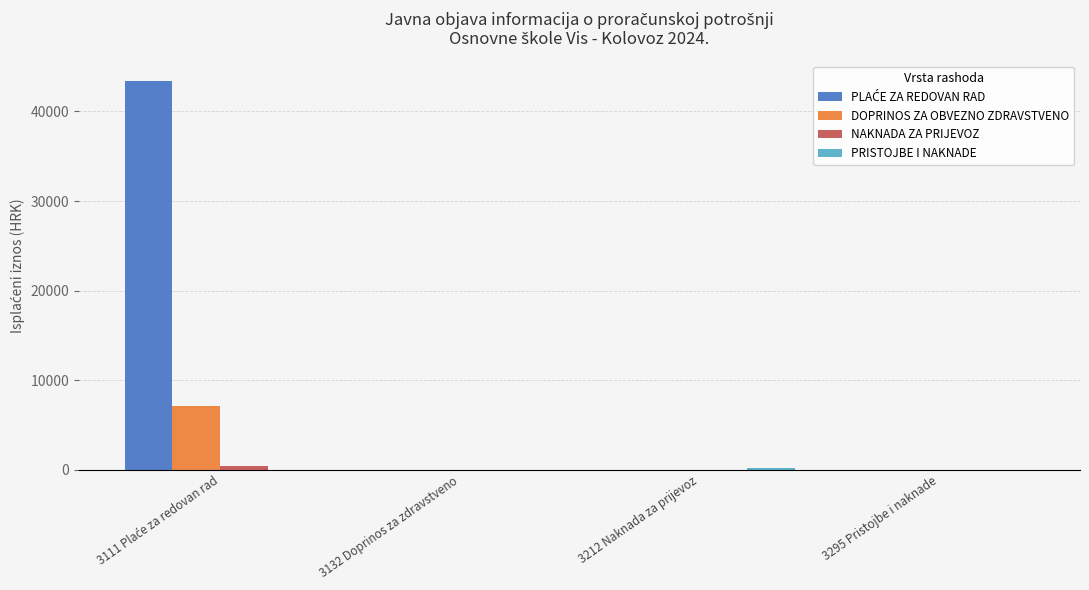

What is the highest value of the DOPRINOS ZA OBVEZNO ZDRAVSTVENO series?

7169.7